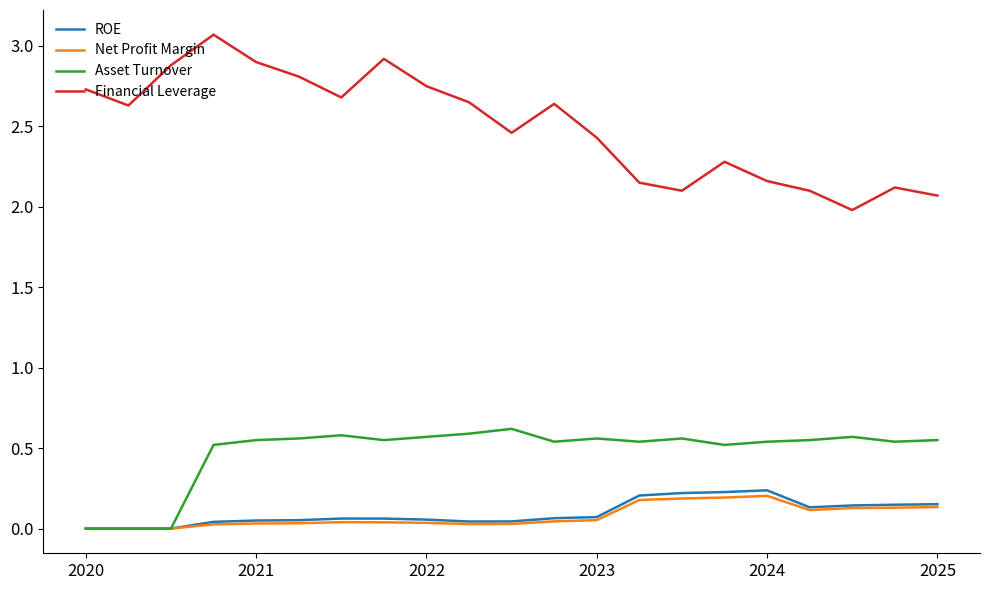

What are all the series names shown in the legend?

ROE, Net Profit Margin, Asset Turnover, Financial Leverage